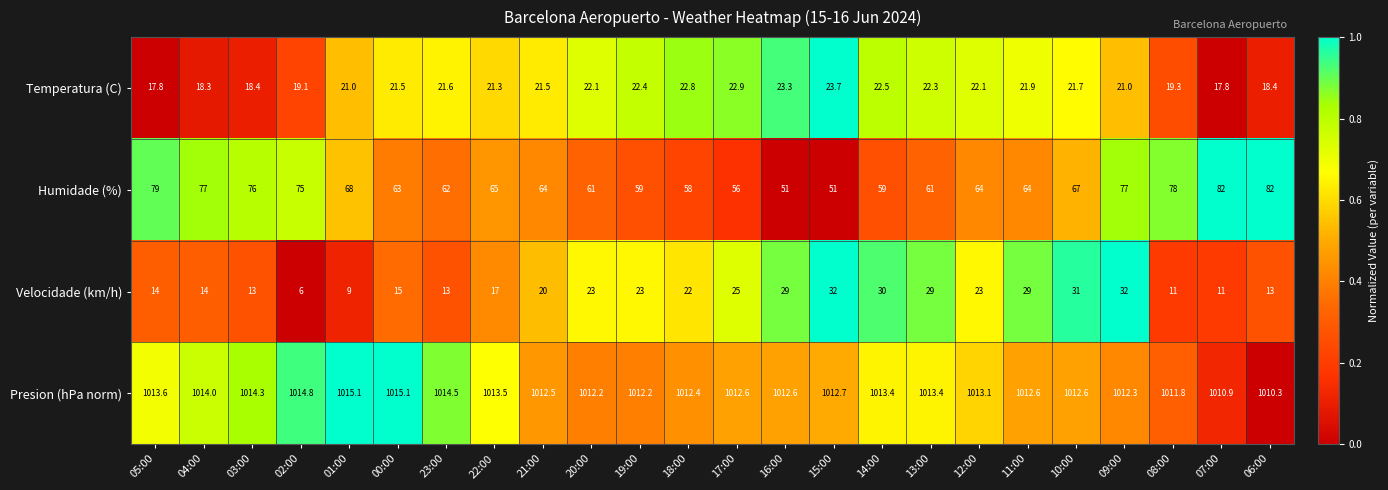

Between 23:00 and 11:00, which series saw the biggest shift?

Velocidade (km/h)